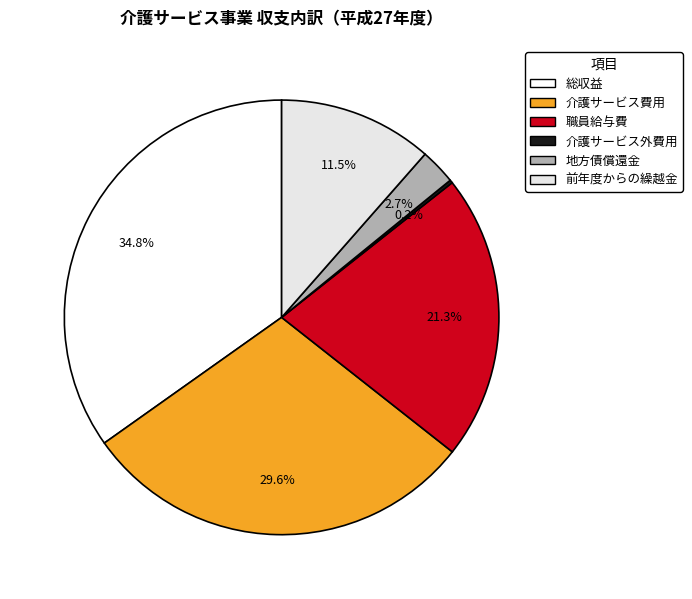

Between 地方債償還金 and 職員給与費, which is larger?

職員給与費